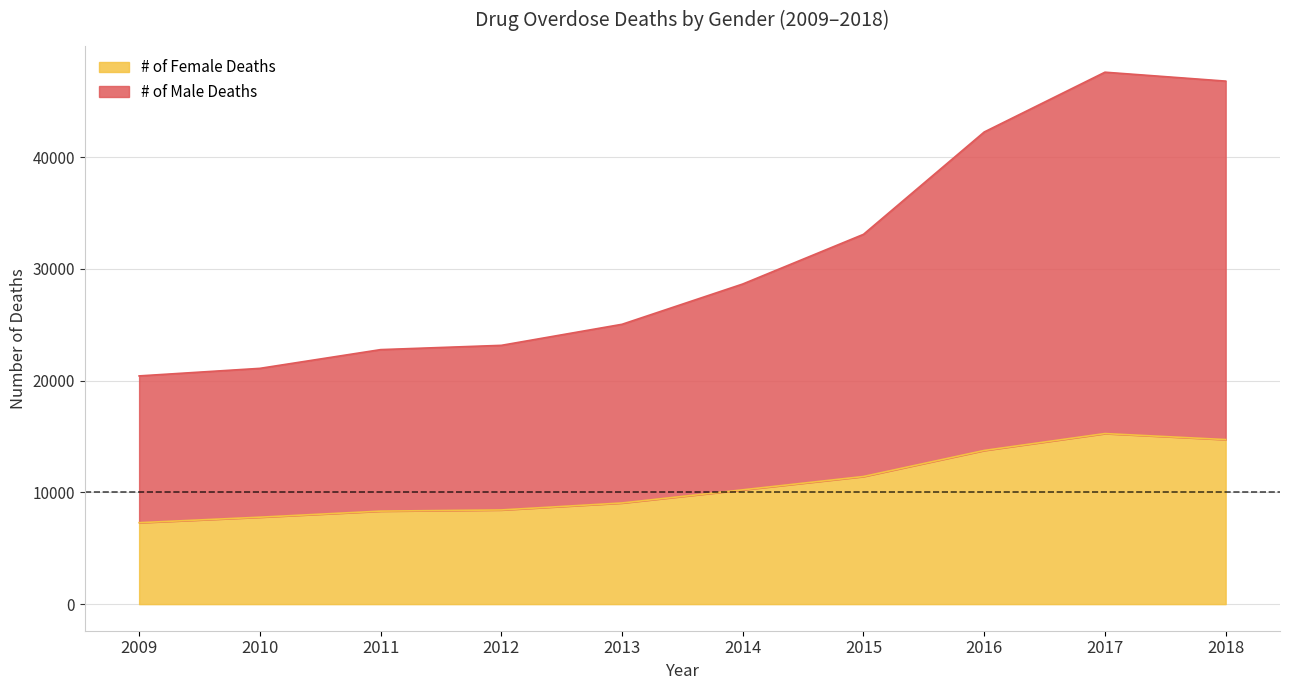

Reading left to right, list all the values displayed in this chart.

# of Male Deaths: 20422	21098	22774	23157	25041	28647	33091	42249	47600	46802
# of Female Deaths: 7287	7779	8322	8427	9051	10227	11420	13751	15263	14724